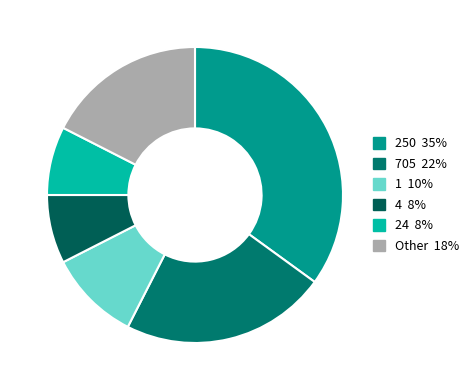

How many segments does this pie chart have?

6